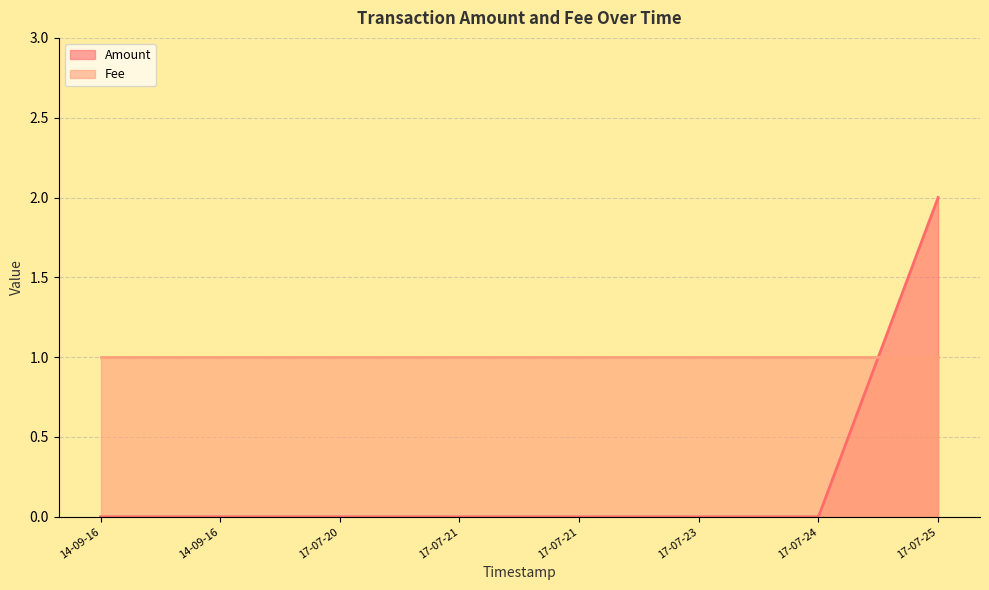

How many values are above zero?

1